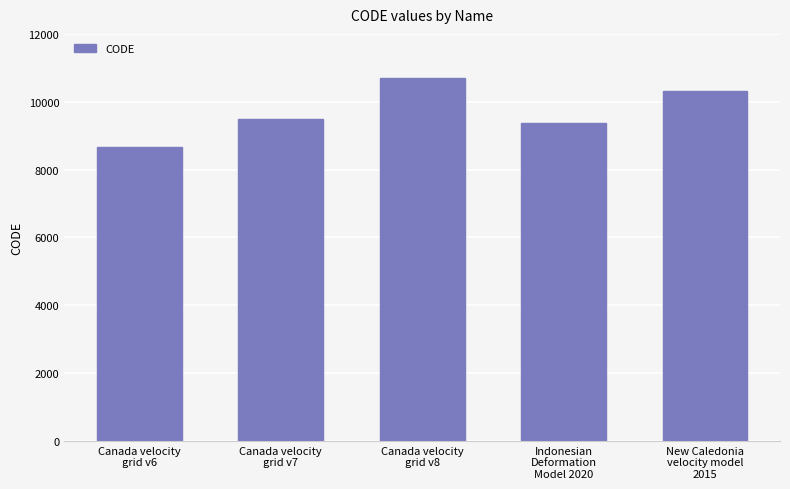

Read the value at Canada velocity
grid v7.

9483